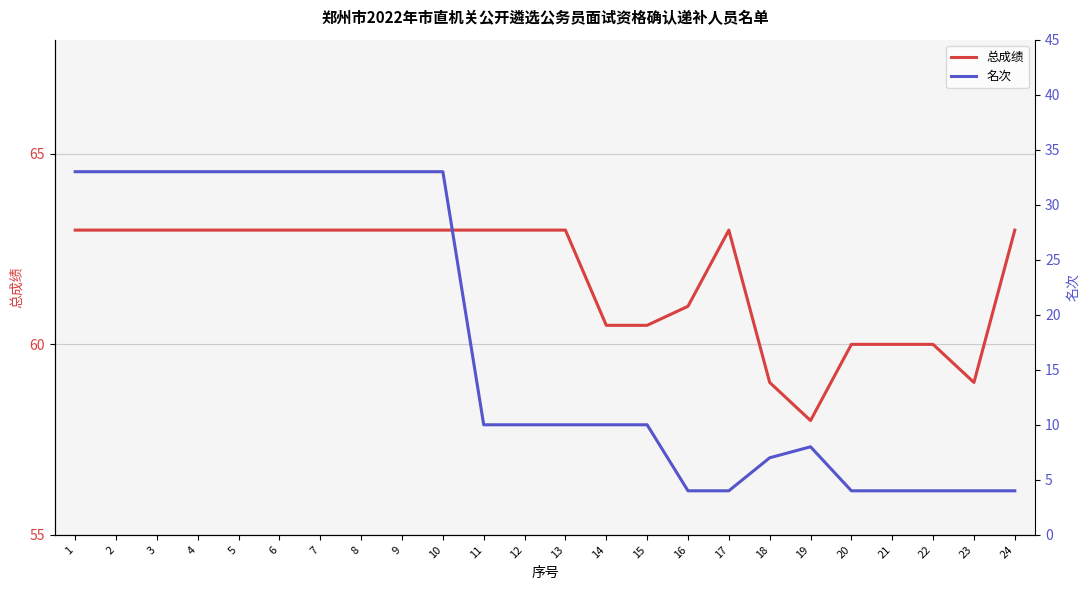

The 总成绩 series shows 105.0 at 23. True or false?

False